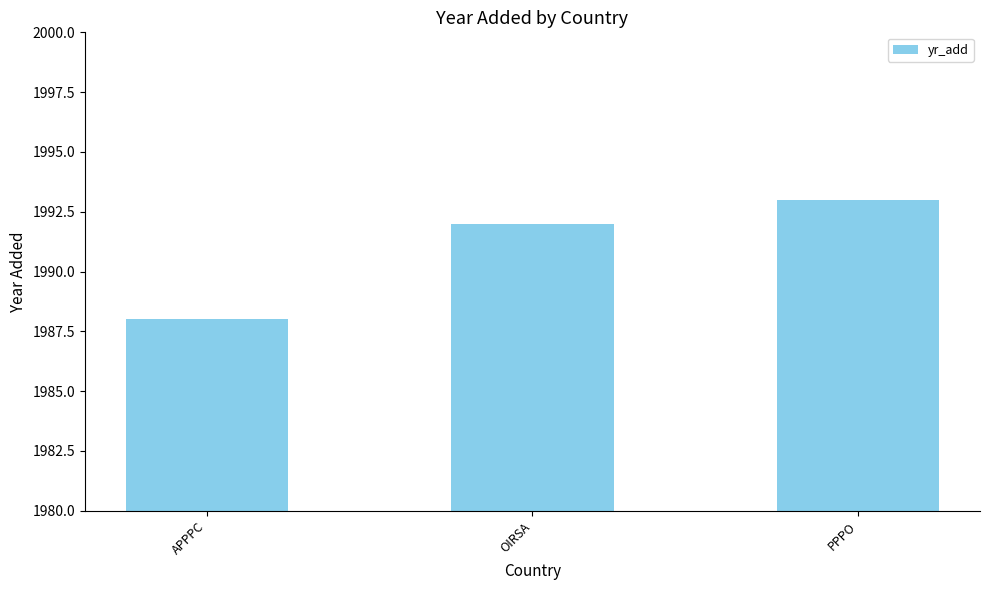

List the labels in order of value, smallest first.

APPPC, OIRSA, PPPO